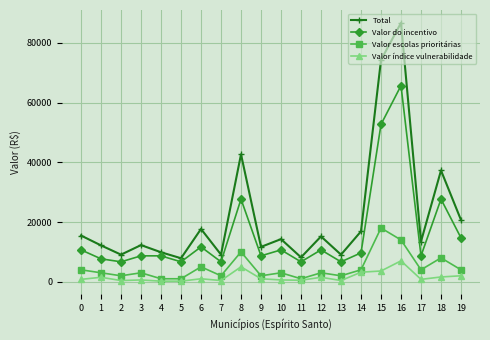

How many values in the Valor escolas prioritárias series are below 3000?

7